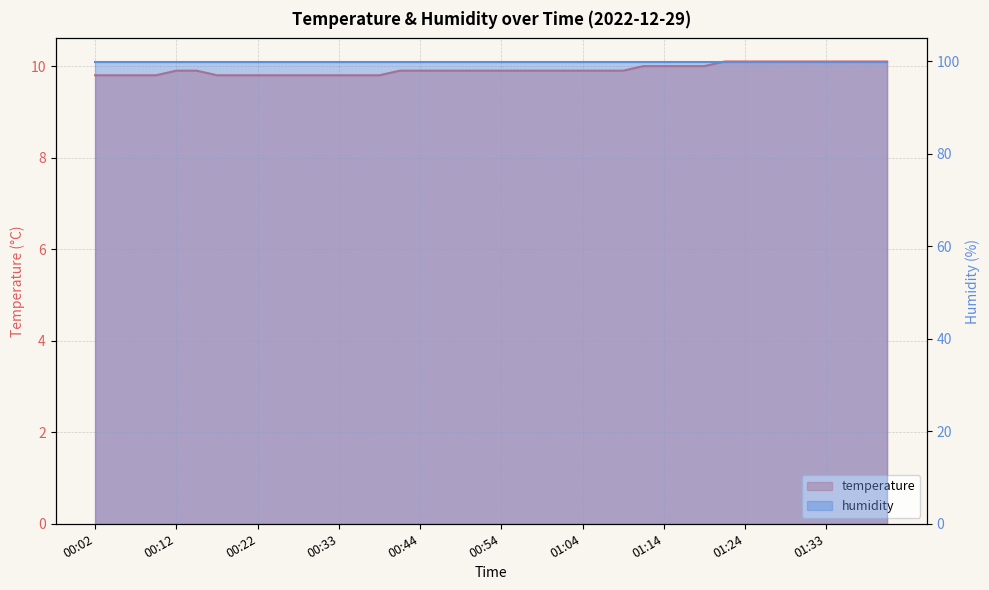

What is the sum of the values at 00:04 and 01:38?

19.9